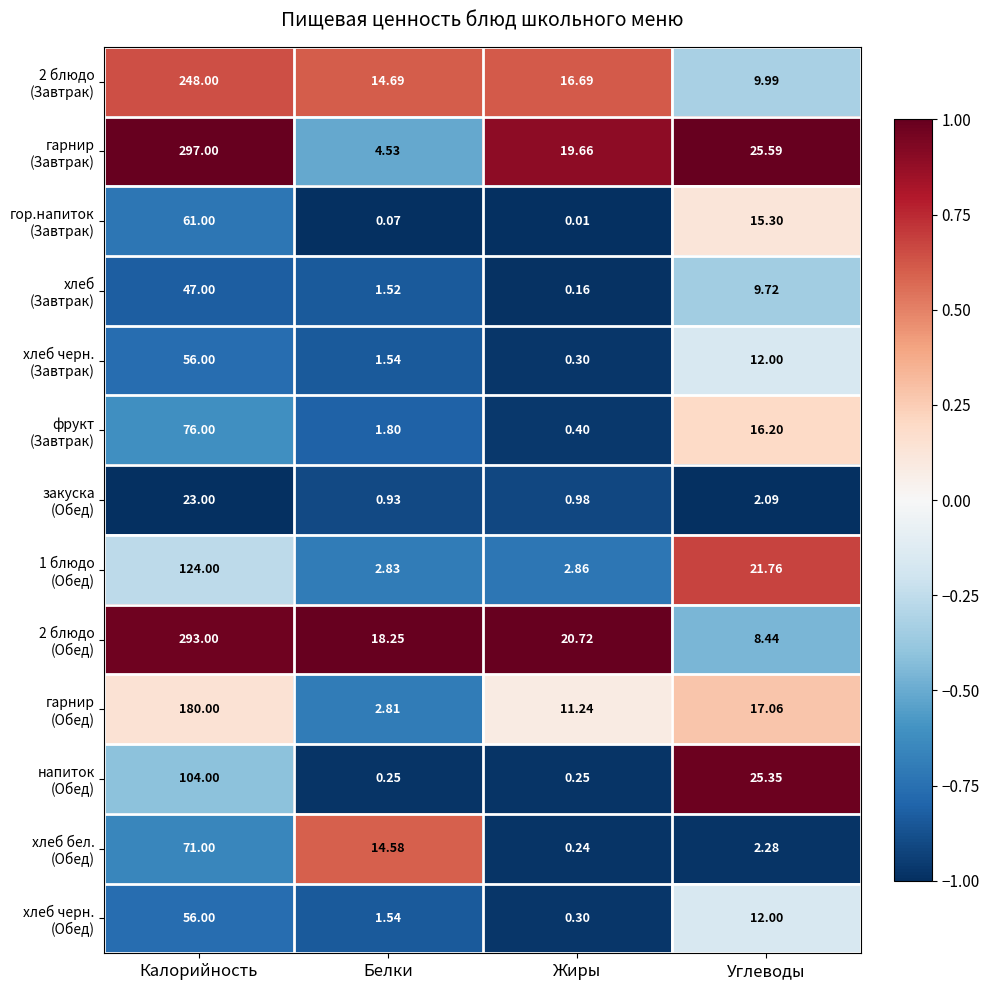

Which label corresponds to the largest value in the chart?

Калорийность